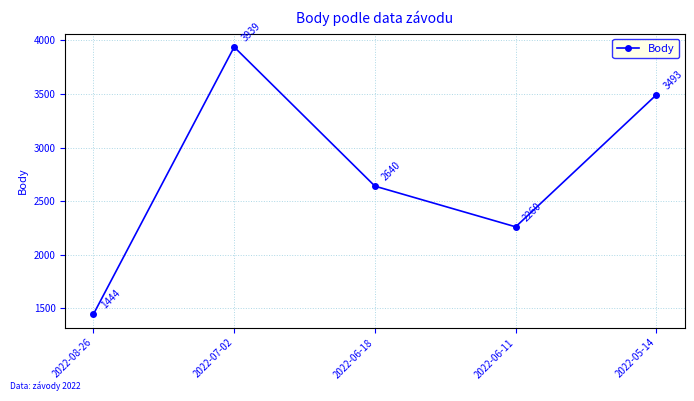

Approximately how many times larger is the value at 2022-07-02 compared to 2022-05-14?

1.1